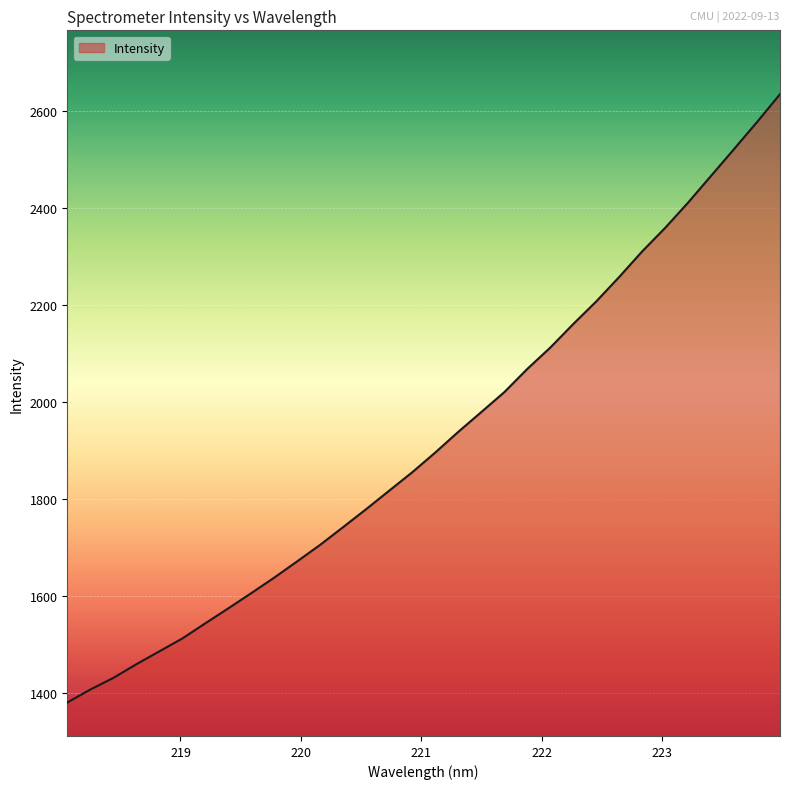

What is the greatest value displayed?

2635.1